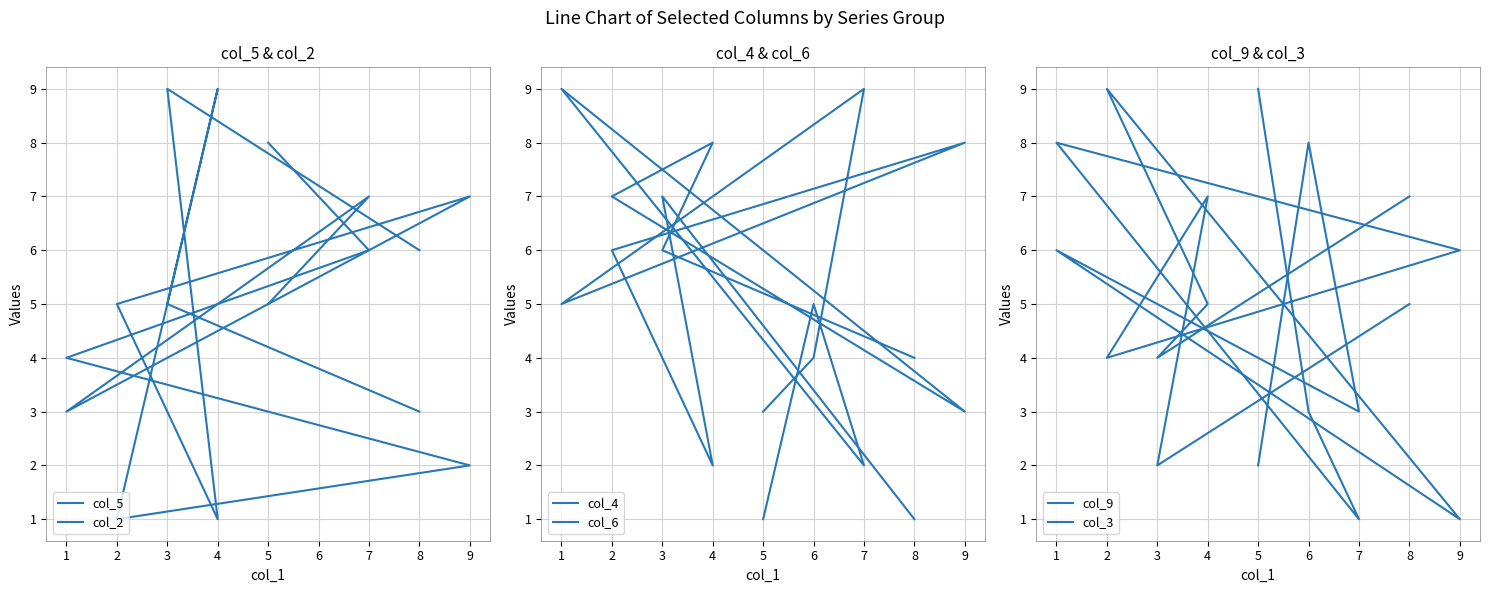

What is the sum of the col_5 values at 6 and 7?

13